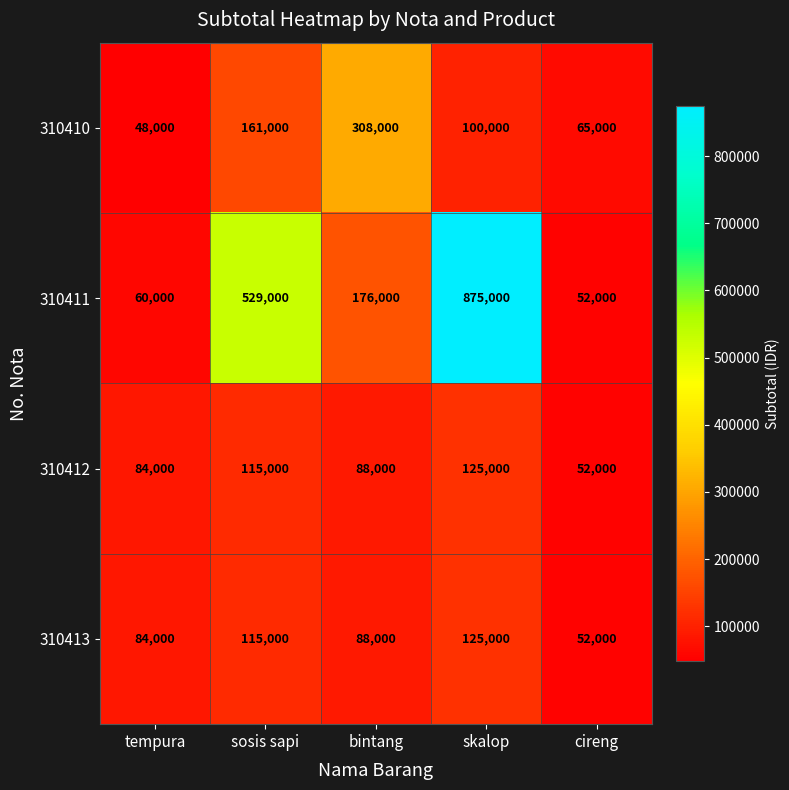

The 310411 series shows 875000 at skalop. True or false?

True